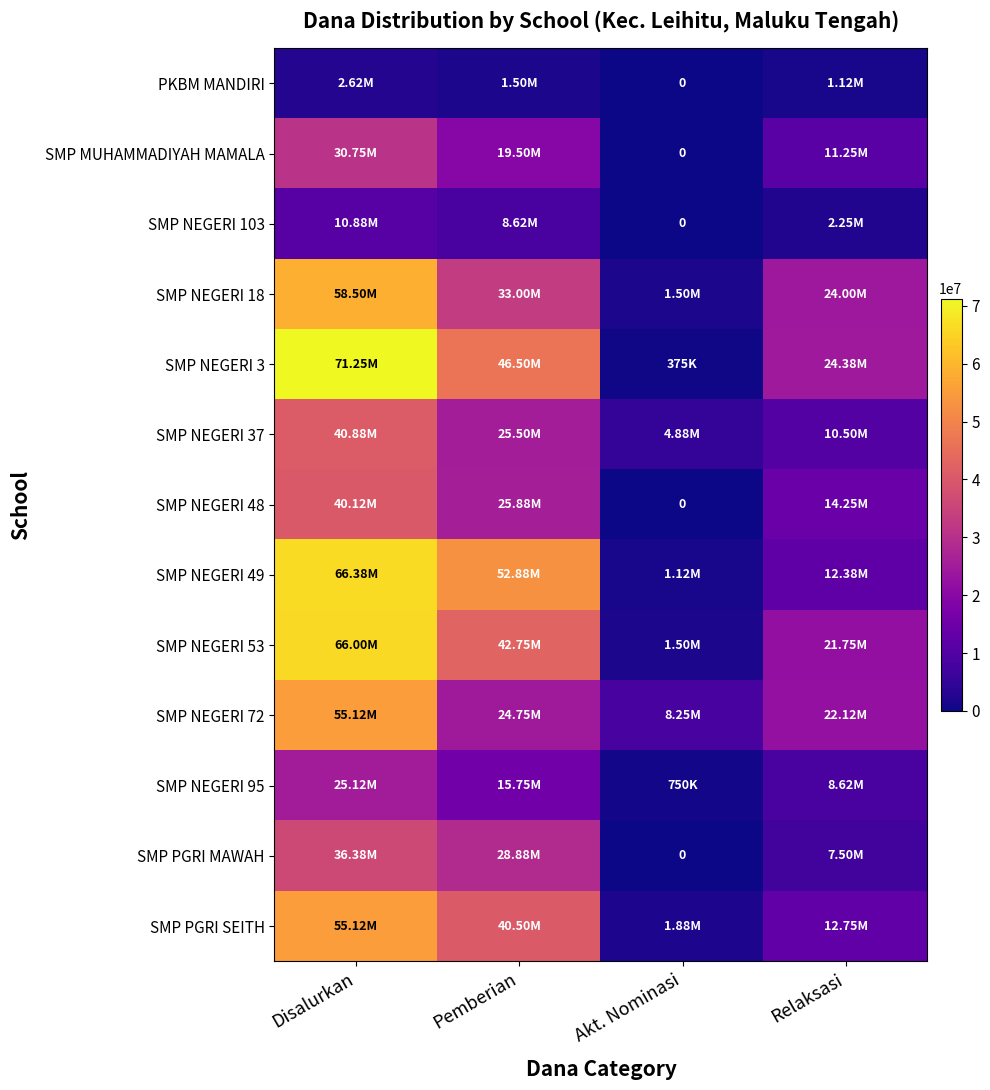

Which series has the widest spread of values?

SMP NEGERI 3